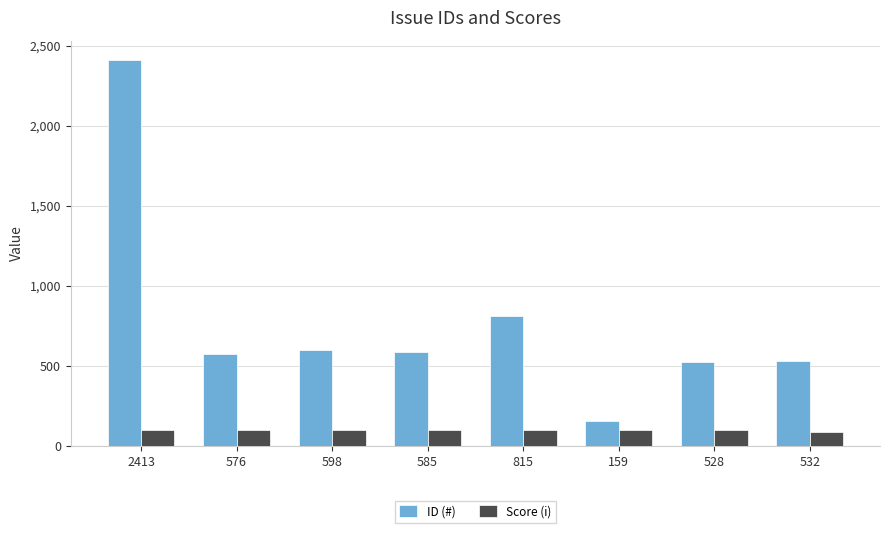

Which series has the largest total across all categories?

ID (#)